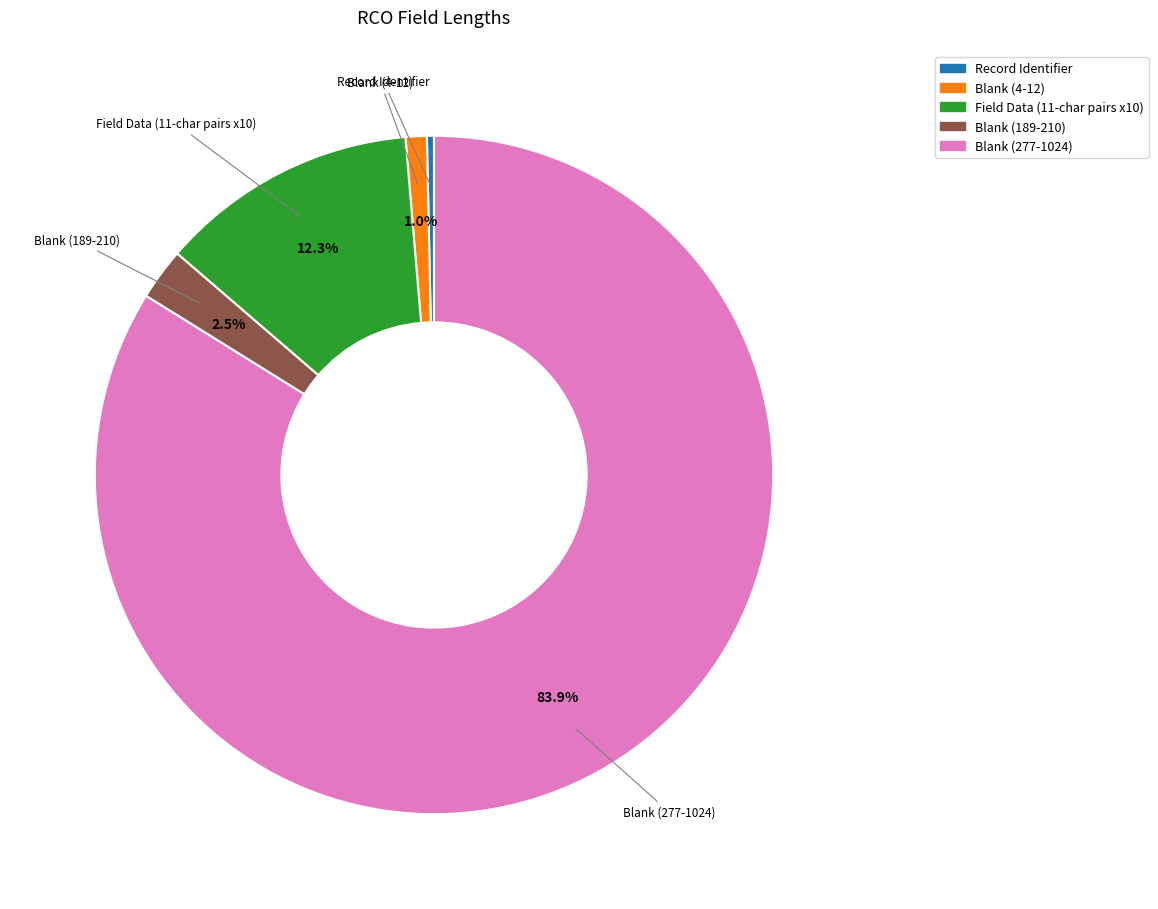

How many slices are in this pie chart?

5